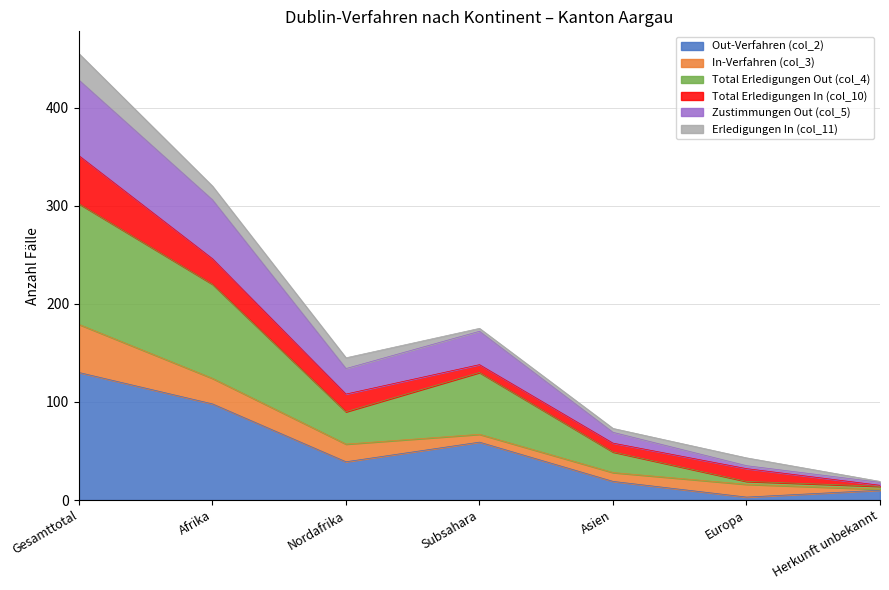

What is the value of the Out-Verfahren (col_2) point at the 4th from the left?

59